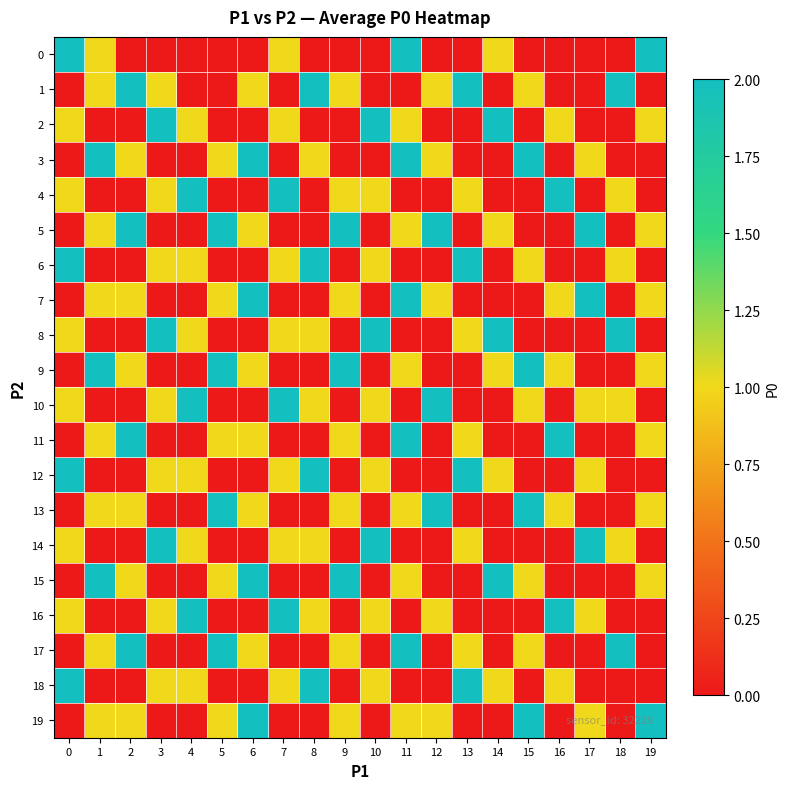

Reading left to right, transcribe all the data shown in this chart.

0: 0=2	1=1	2=0	3=0	4=0	5=0	6=0	7=1	8=0	9=0	10=0	11=2	12=0	13=0	14=1	15=0	16=0	17=0	18=0	19=2
1: 0=0	1=1	2=2	3=1	4=0	5=0	6=1	7=0	8=2	9=1	10=0	11=0	12=1	13=2	14=0	15=1	16=0	17=0	18=2	19=0
2: 0=1	1=0	2=0	3=2	4=1	5=0	6=0	7=1	8=0	9=0	10=2	11=1	12=0	13=0	14=2	15=0	16=1	17=0	18=0	19=1
3: 0=0	1=2	2=1	3=0	4=0	5=1	6=2	7=0	8=1	9=0	10=0	11=2	12=1	13=0	14=0	15=2	16=0	17=1	18=0	19=0
4: 0=1	1=0	2=0	3=1	4=2	5=0	6=0	7=2	8=0	9=1	10=1	11=0	12=0	13=1	14=0	15=0	16=2	17=0	18=1	19=0
5: 0=0	1=1	2=2	3=0	4=0	5=2	6=1	7=0	8=0	9=2	10=0	11=1	12=2	13=0	14=1	15=0	16=0	17=2	18=0	19=1
6: 0=2	1=0	2=0	3=1	4=1	5=0	6=0	7=1	8=2	9=0	10=1	11=0	12=0	13=2	14=0	15=1	16=0	17=0	18=1	19=0
7: 0=0	1=1	2=1	3=0	4=0	5=1	6=2	7=0	8=0	9=1	10=0	11=2	12=1	13=0	14=0	15=0	16=1	17=2	18=0	19=1
8: 0=1	1=0	2=0	3=2	4=1	5=0	6=0	7=1	8=1	9=0	10=2	11=0	12=0	13=1	14=2	15=0	16=0	17=0	18=2	19=0
9: 0=0	1=2	2=1	3=0	4=0	5=2	6=1	7=0	8=0	9=2	10=0	11=1	12=0	13=0	14=1	15=2	16=1	17=0	18=0	19=1
10: 0=1	1=0	2=0	3=1	4=2	5=0	6=0	7=2	8=1	9=0	10=1	11=0	12=2	13=0	14=0	15=1	16=0	17=1	18=1	19=0
11: 0=0	1=1	2=2	3=0	4=0	5=1	6=1	7=0	8=0	9=1	10=0	11=2	12=0	13=1	14=0	15=0	16=2	17=0	18=0	19=1
12: 0=2	1=0	2=0	3=1	4=1	5=0	6=0	7=1	8=2	9=0	10=1	11=0	12=0	13=2	14=1	15=0	16=0	17=1	18=0	19=0
13: 0=0	1=1	2=1	3=0	4=0	5=2	6=1	7=0	8=0	9=1	10=0	11=1	12=2	13=0	14=0	15=2	16=1	17=0	18=0	19=1
14: 0=1	1=0	2=0	3=2	4=1	5=0	6=0	7=1	8=1	9=0	10=2	11=0	12=0	13=1	14=0	15=0	16=0	17=2	18=1	19=0
15: 0=0	1=2	2=1	3=0	4=0	5=1	6=2	7=0	8=0	9=2	10=0	11=1	12=0	13=0	14=2	15=1	16=0	17=0	18=0	19=1
16: 0=1	1=0	2=0	3=1	4=2	5=0	6=0	7=2	8=1	9=0	10=1	11=0	12=1	13=0	14=0	15=0	16=2	17=1	18=0	19=0
17: 0=0	1=1	2=2	3=0	4=0	5=2	6=1	7=0	8=0	9=1	10=0	11=2	12=0	13=1	14=0	15=1	16=0	17=0	18=2	19=0
18: 0=2	1=0	2=0	3=1	4=1	5=0	6=0	7=1	8=2	9=0	10=1	11=0	12=0	13=2	14=1	15=0	16=1	17=0	18=0	19=0
19: 0=0	1=1	2=1	3=0	4=0	5=1	6=2	7=0	8=0	9=1	10=0	11=1	12=1	13=0	14=0	15=2	16=0	17=1	18=0	19=2